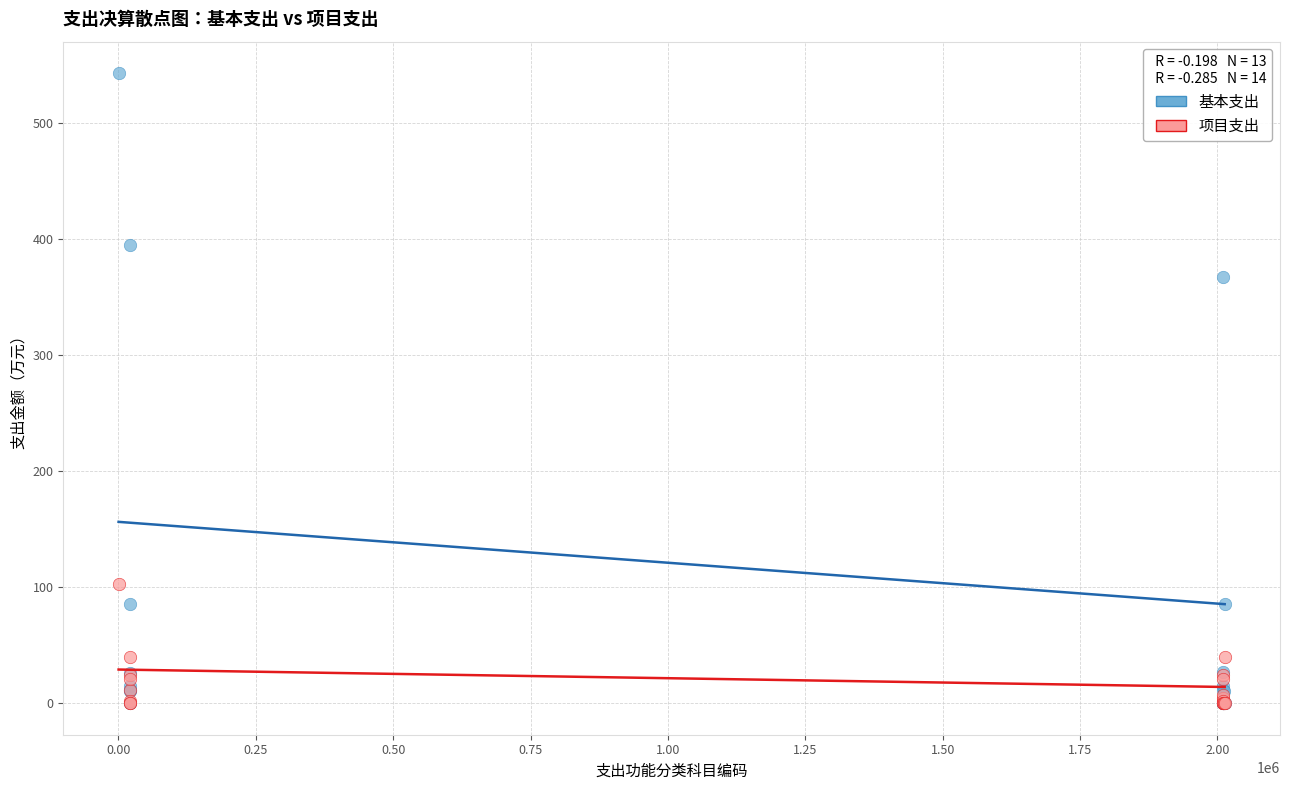

In the 基本支出 series, what Y value is closest to 271?

367.5